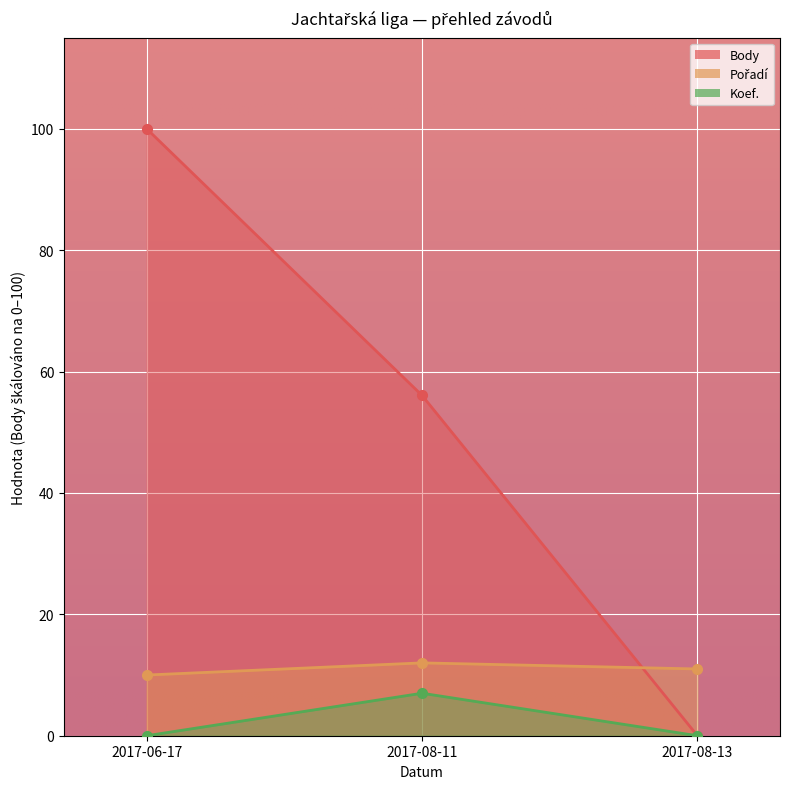

Reading left to right, extract all data points from this chart.

Body: 100.0	56.1	0.0
Pořadí: 10.0	12.0	11.0
Koef.: 0.0	7.0	0.0